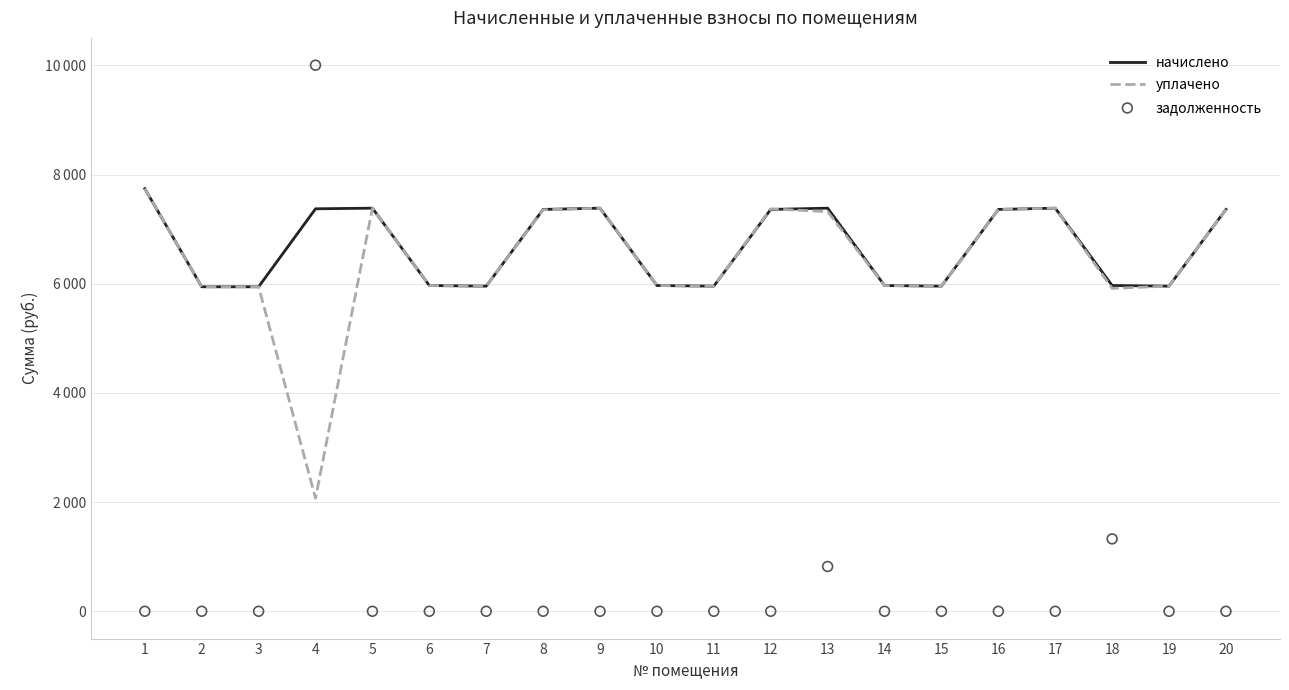

Which series reaches the minimum Y coordinate?

задолженность